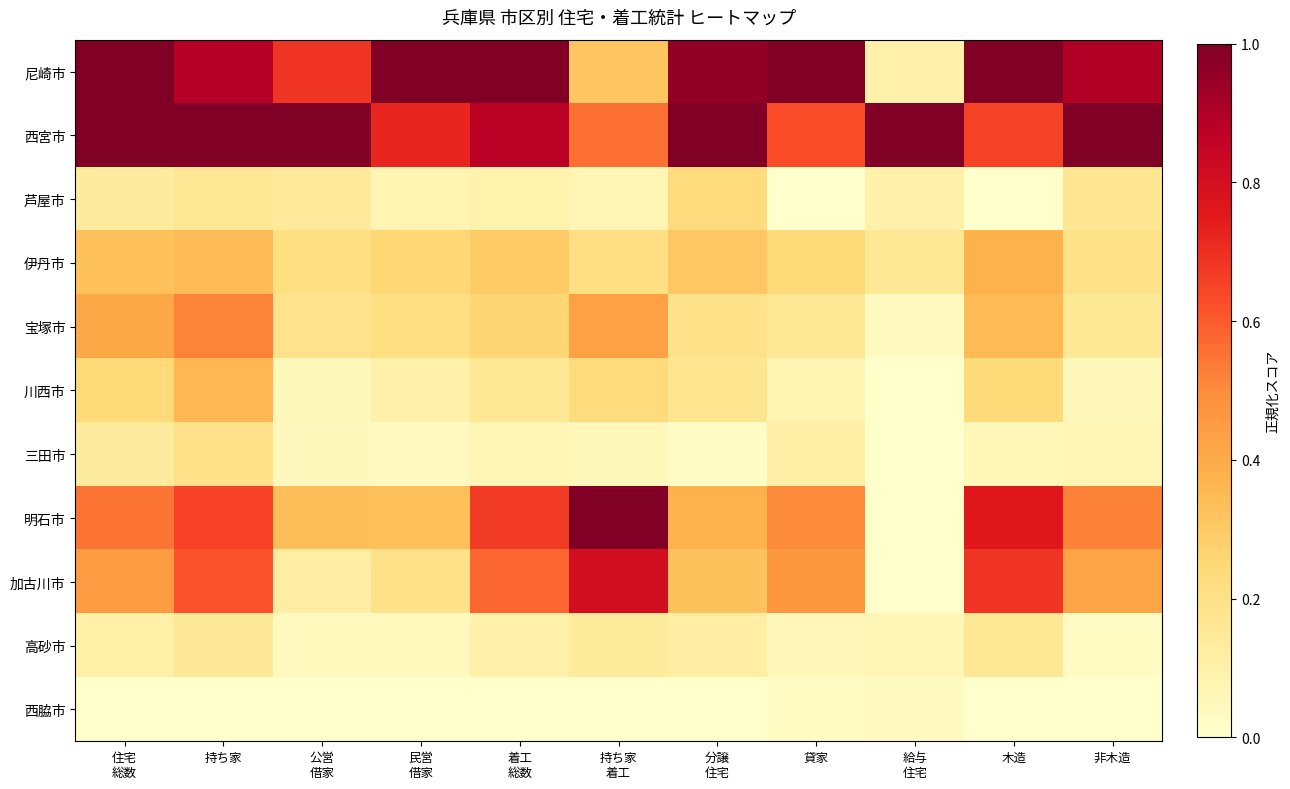

At which category is the sum across all series the highest?

持ち家